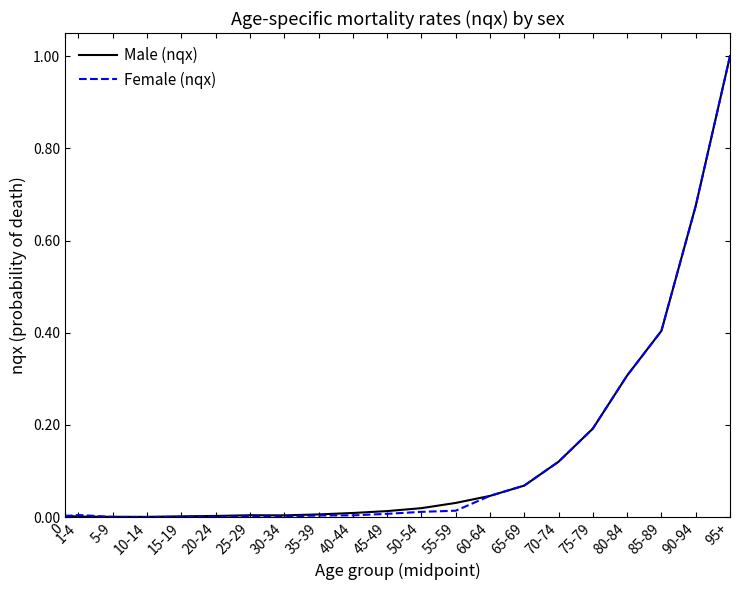

What is the highest value of the Male (nqx) series?

1.0